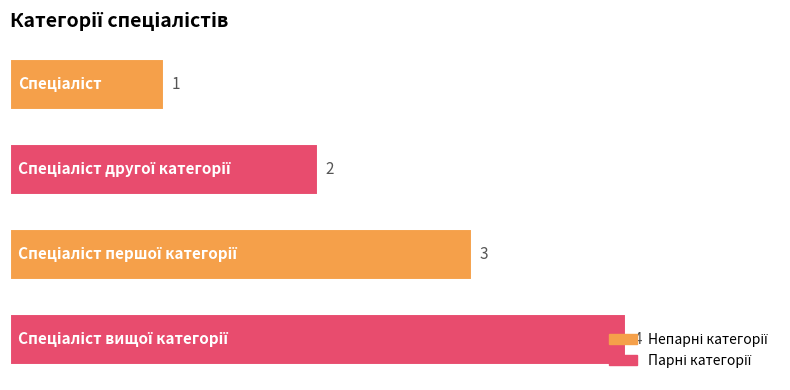

How many values are between 2 and 4?

3